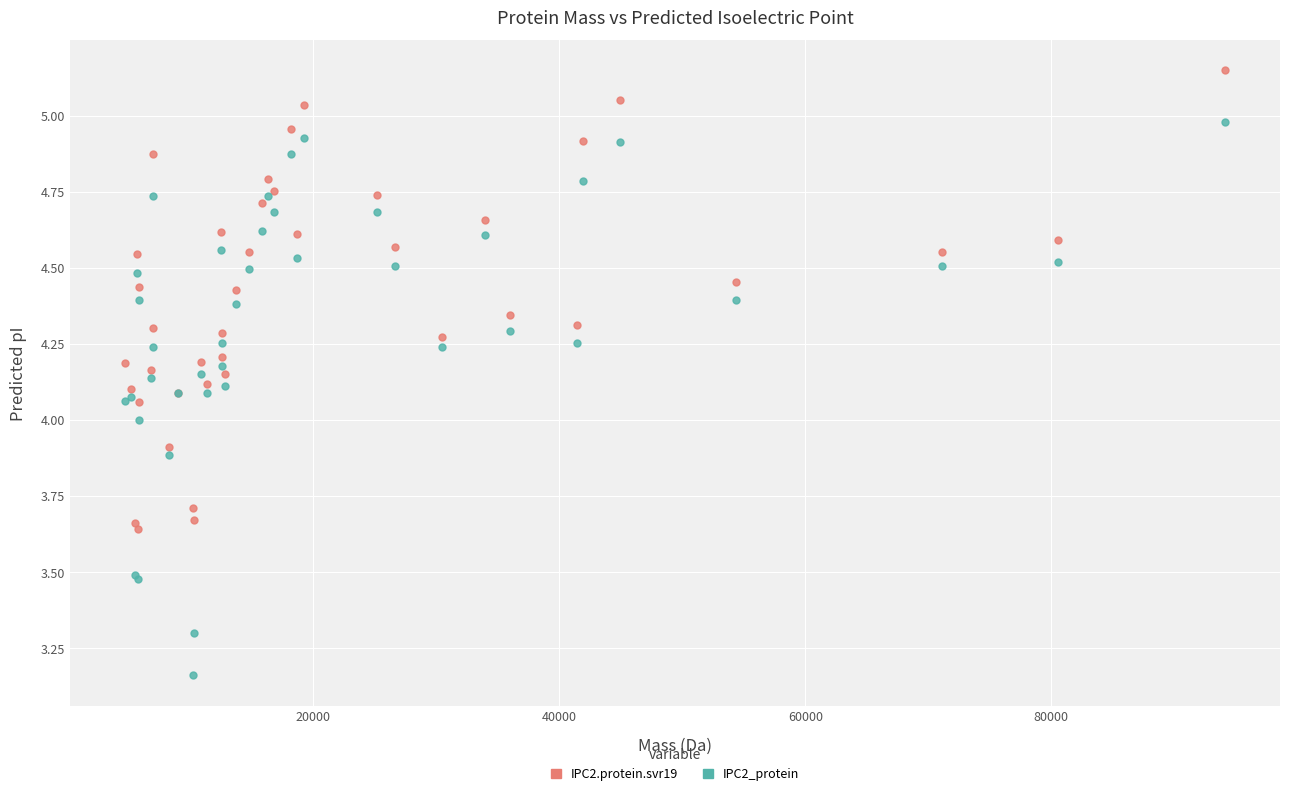

Which series has the largest Y range (max minus min)?

IPC2_protein